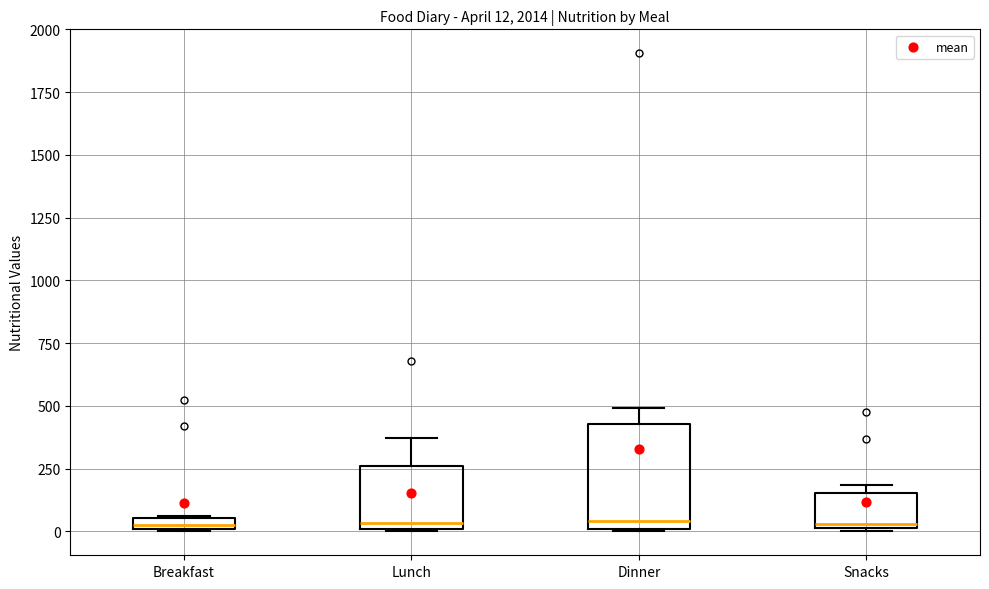

Which box is the tallest, from its lower edge to its upper edge?

Dinner